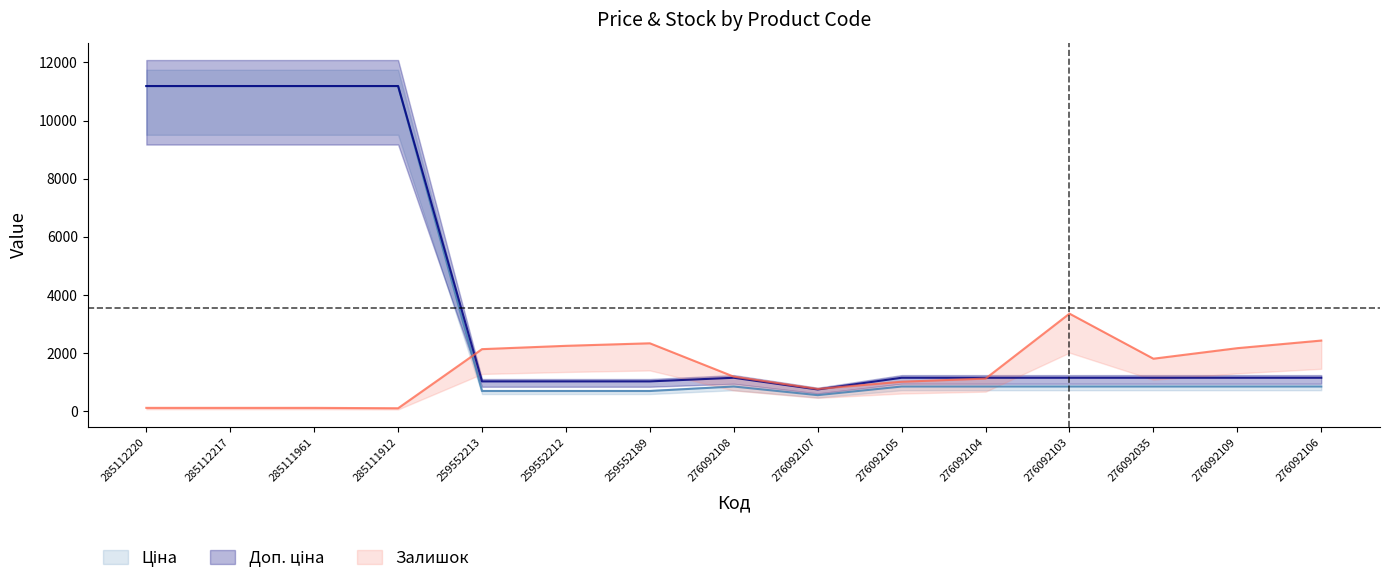

True or false: Доп. ціна has a value of 747.0 at 276092107.

True